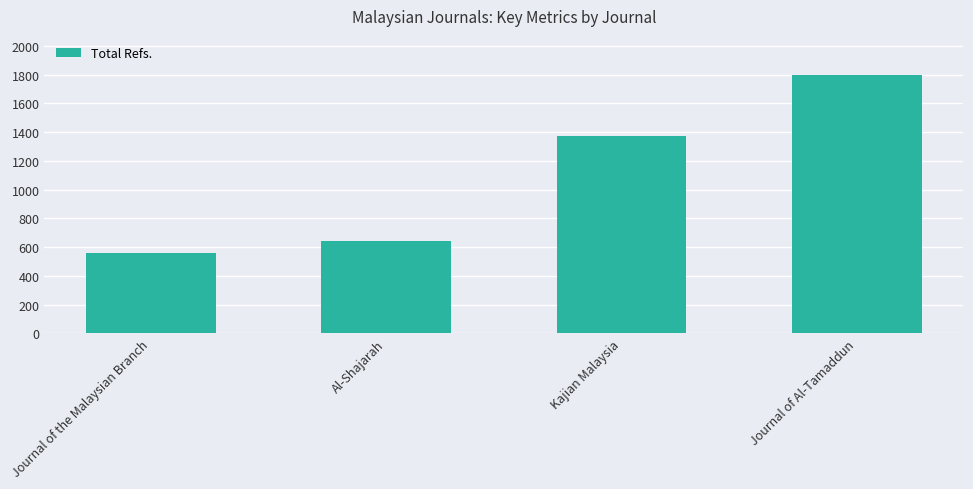

Reading left to right, transcribe all the data shown in this chart.

556	645	1375	1800